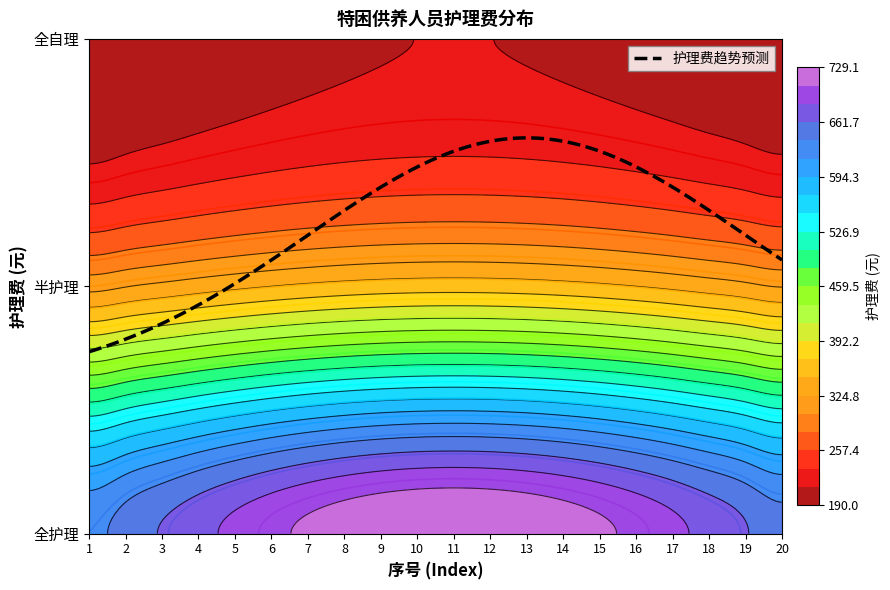

What value does the 半护理 series have at 16?

317